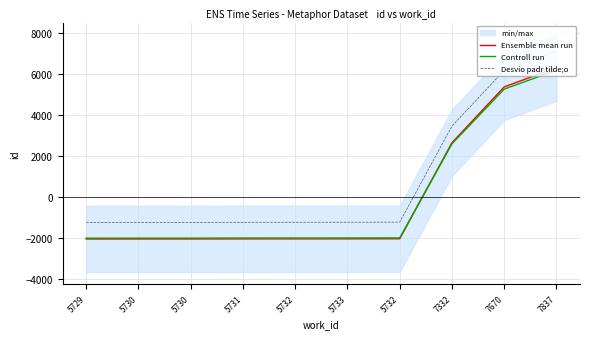

Does the chart display data point markers on the line(s)?

No